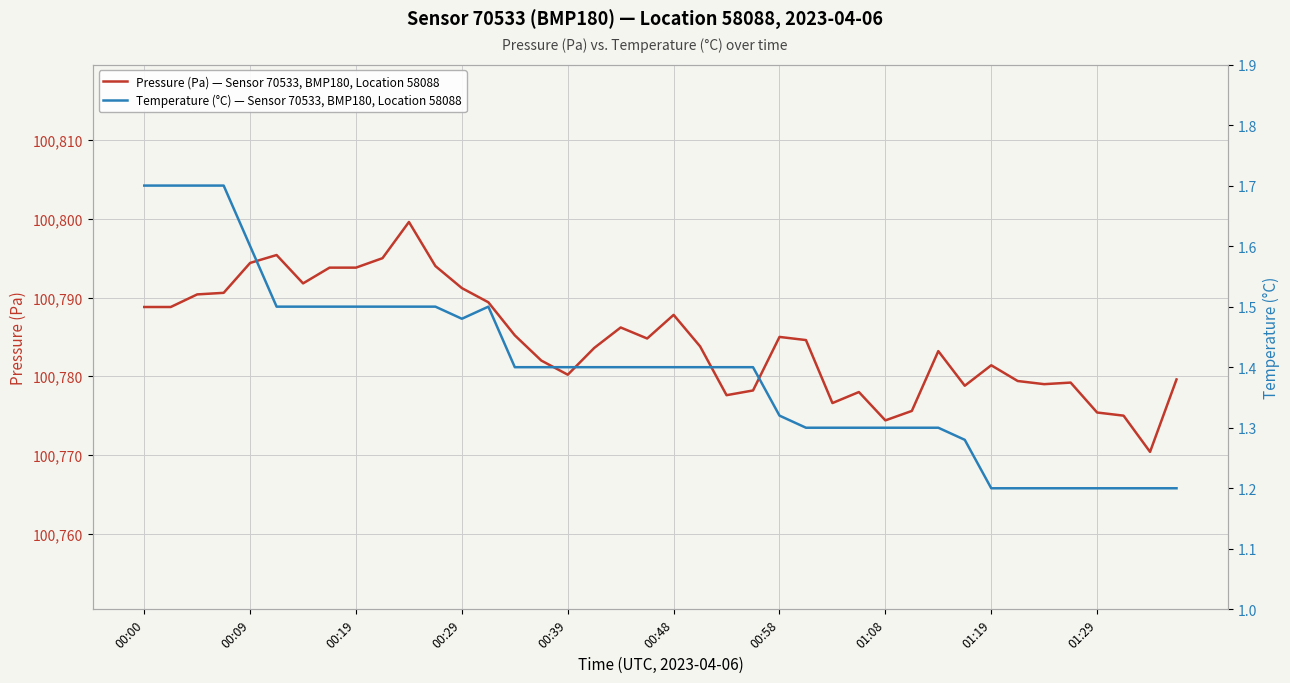

Is it true that Temperature (°C) — Sensor 70533, BMP180, Location 58088 equals 2.2 at 00:48?

False